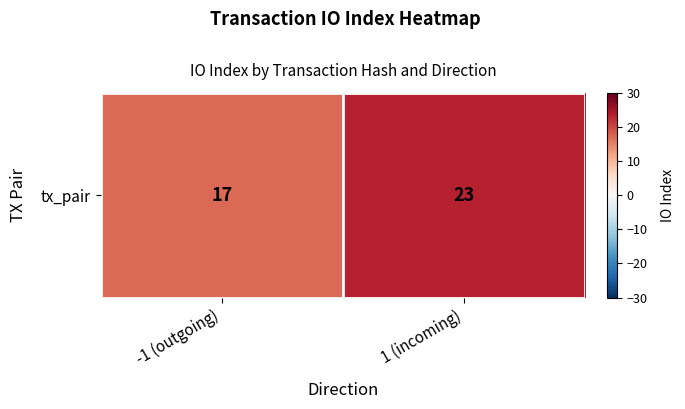

What is the ratio of the value at 1 (incoming) to the value at -1 (outgoing)?

1.4